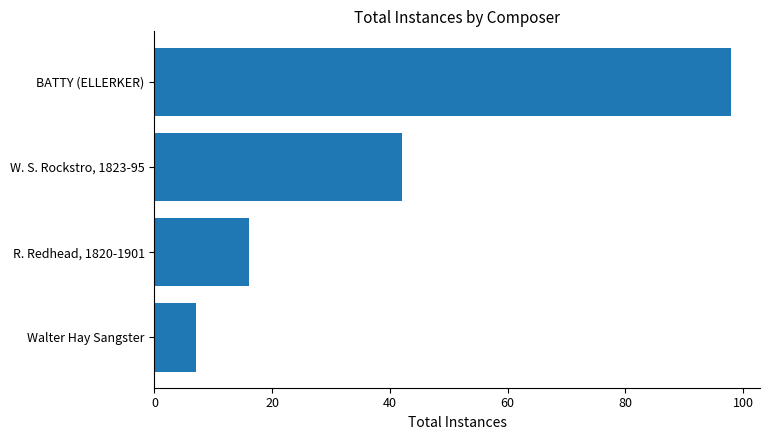

Rank the categories by value from lowest to highest.

Walter Hay Sangster, R. Redhead, 1820-1901, W. S. Rockstro, 1823-95, BATTY (ELLERKER)